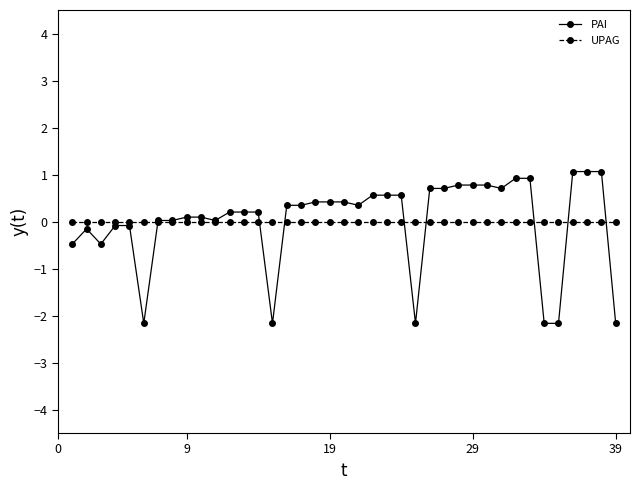

Which series has the widest spread of values?

PAI